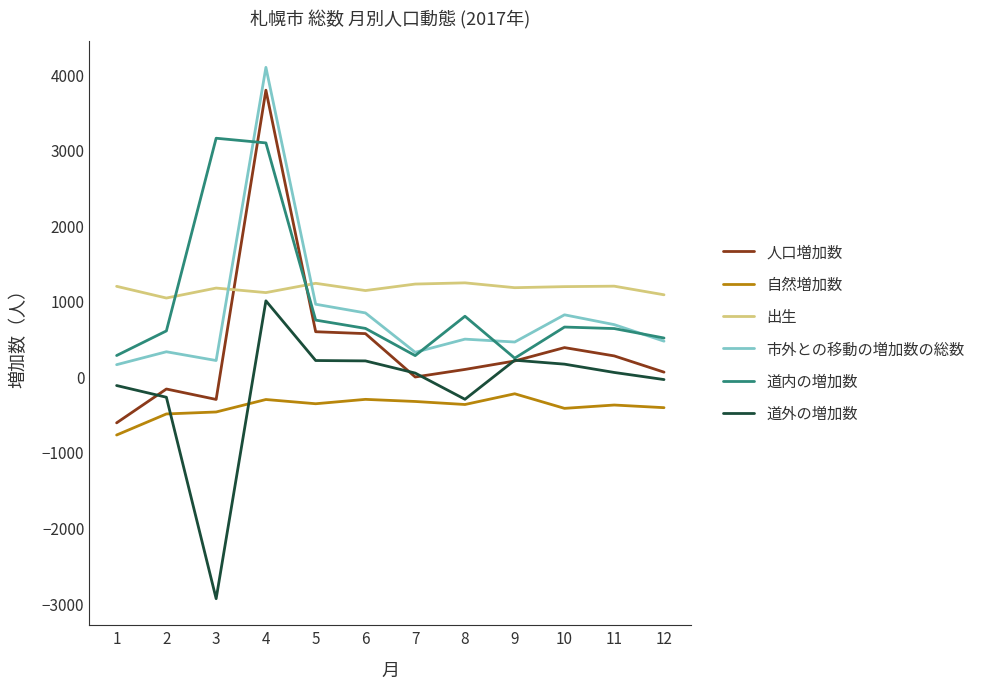

Which series ends up on top after the final intersection of 人口増加数 and 出生?

出生